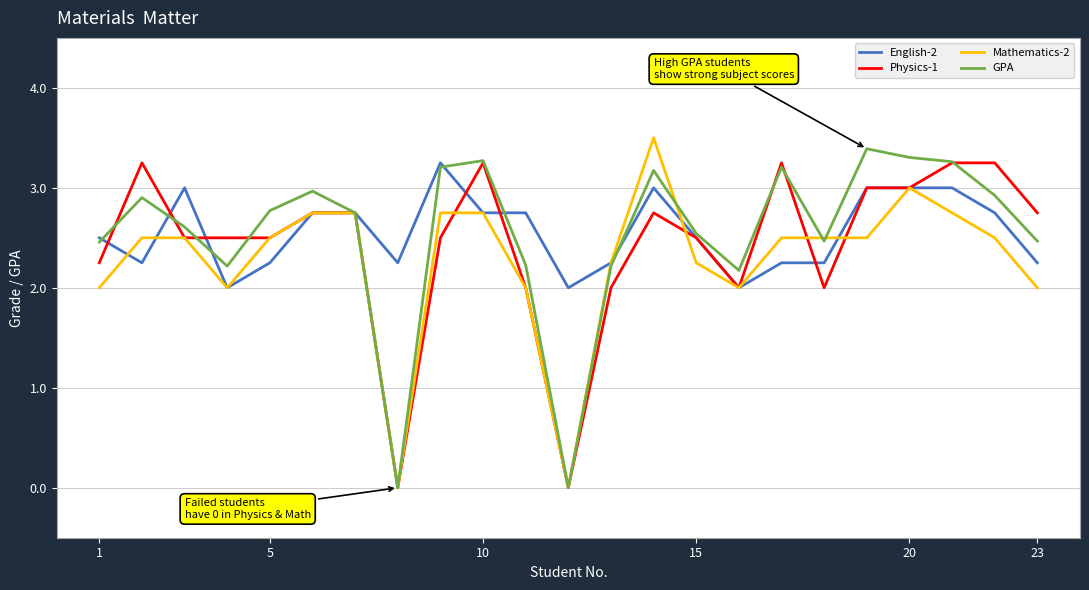

What is the maximum value shown in the chart?

3.5